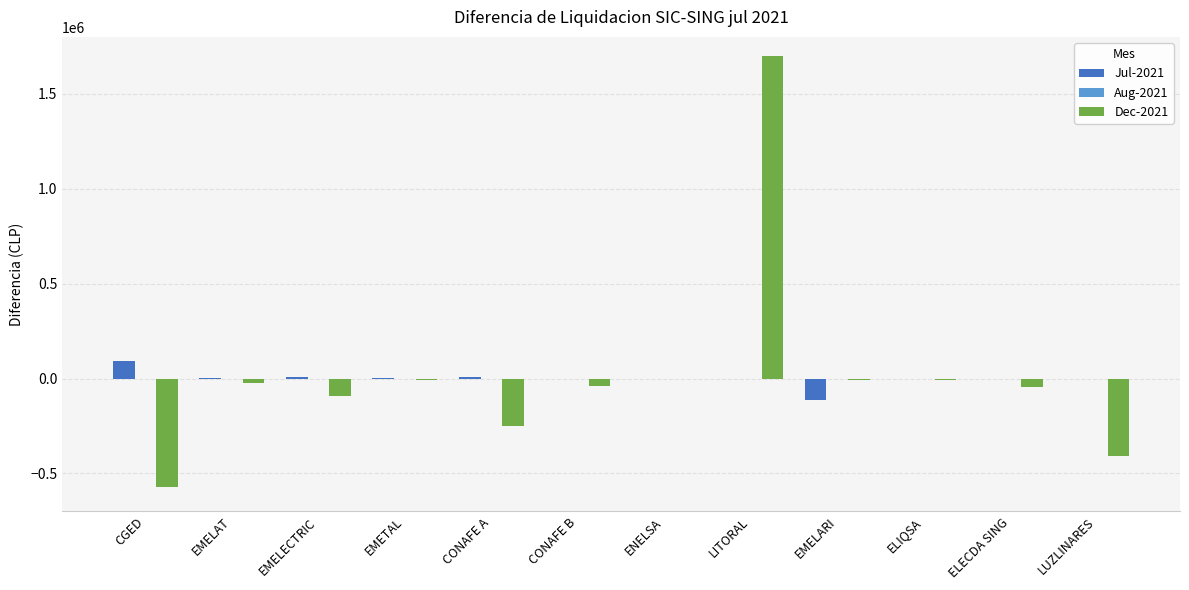

At which category is the sum across all series the highest?

LITORAL